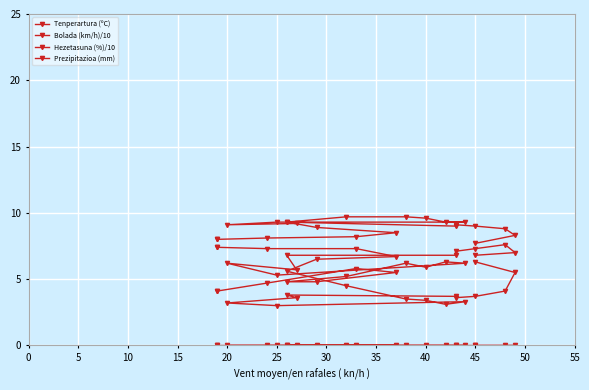

How many data points does each series have?

22